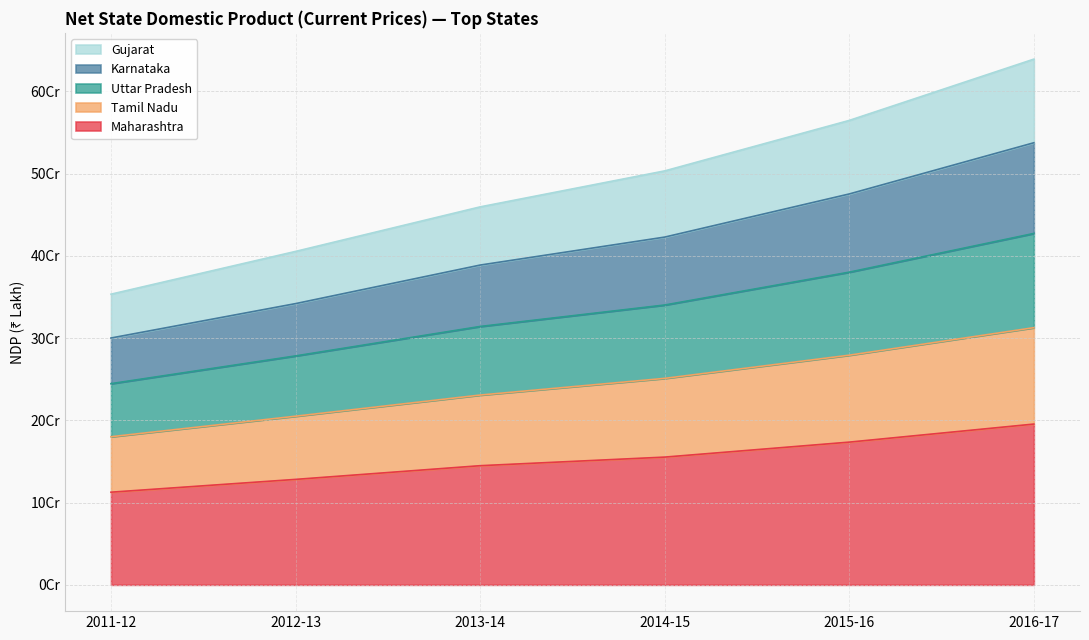

What is the greatest value displayed?

639168718